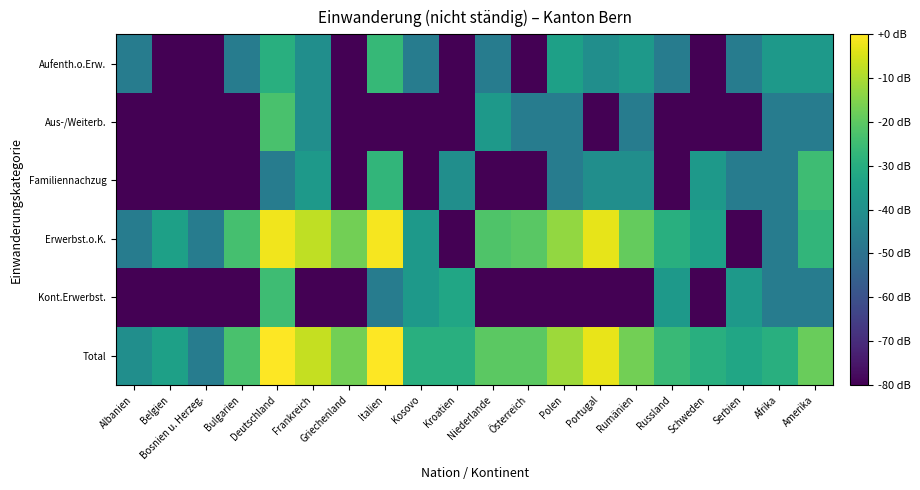

What is the total value across all series at Italien?

-188.0